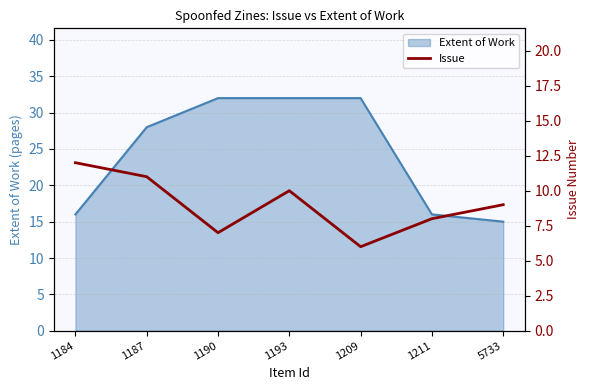

Where is Extent of Work nearest to the value 23?

1187